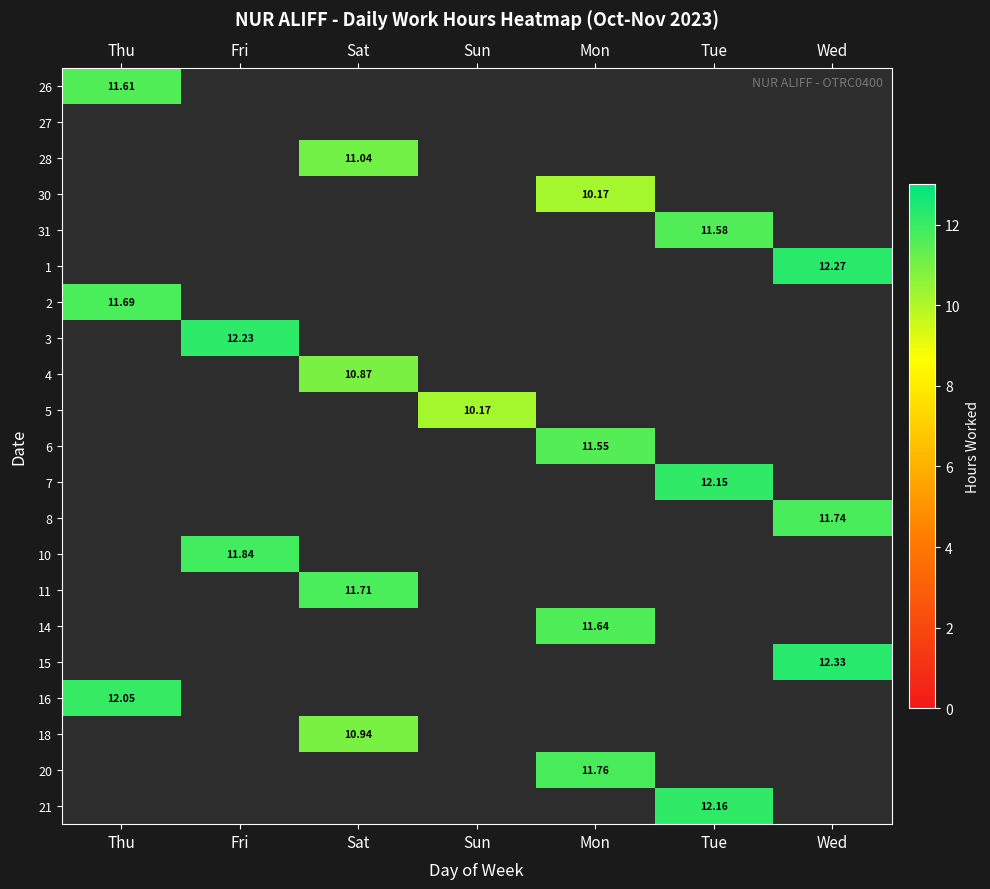

Between Sat and Sun, which is larger?

Sun